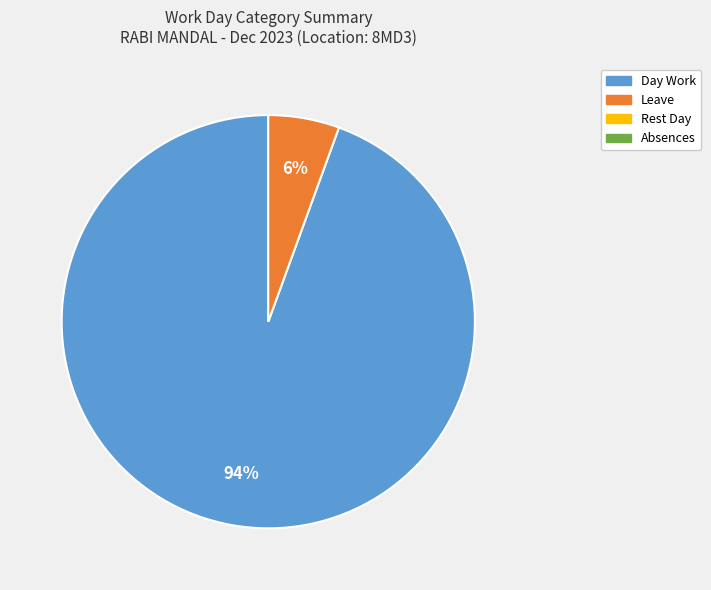

How many segments does this pie chart have?

2